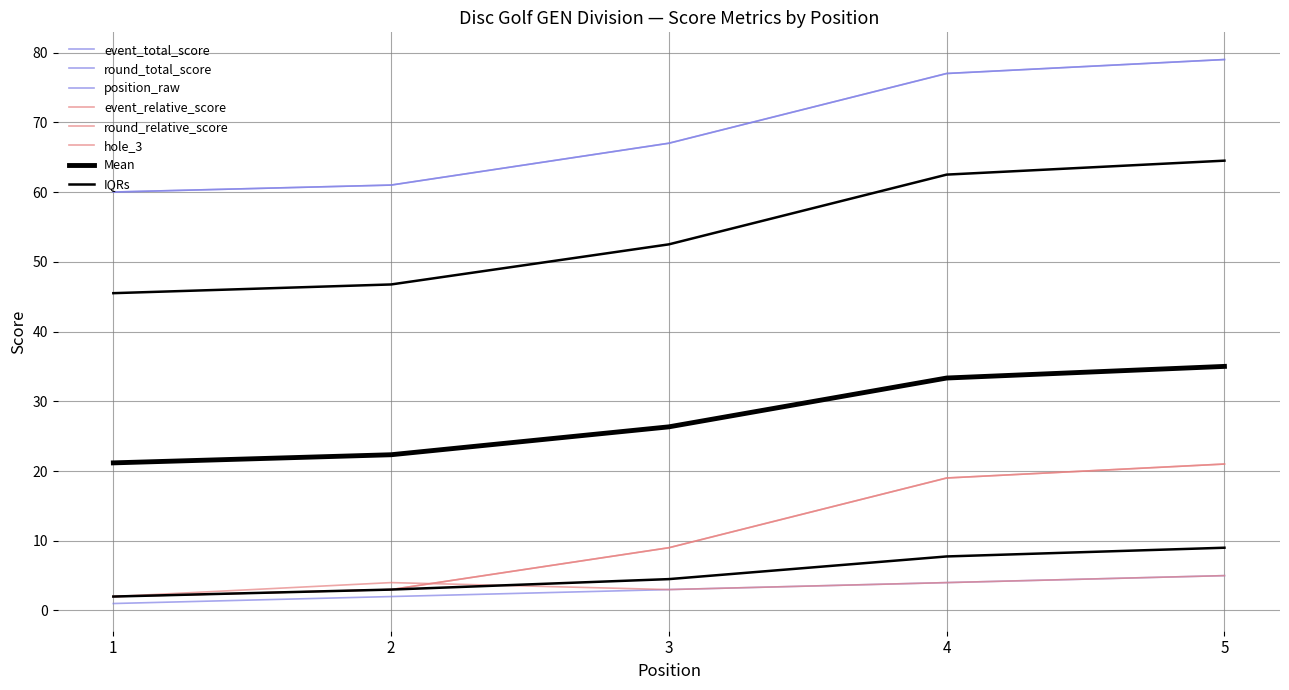

Which series has the largest range (max minus min)?

event_relative_score